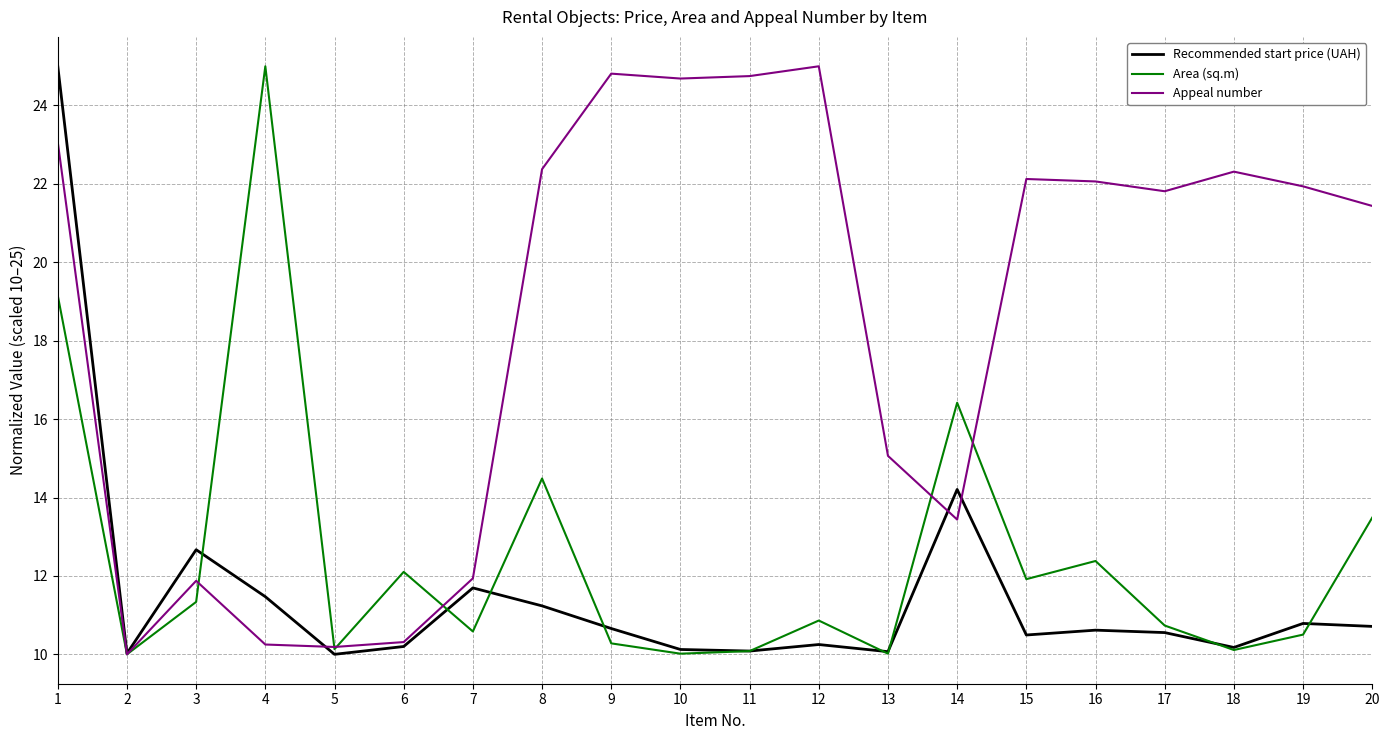

Does the chart display data point markers on the line(s)?

No